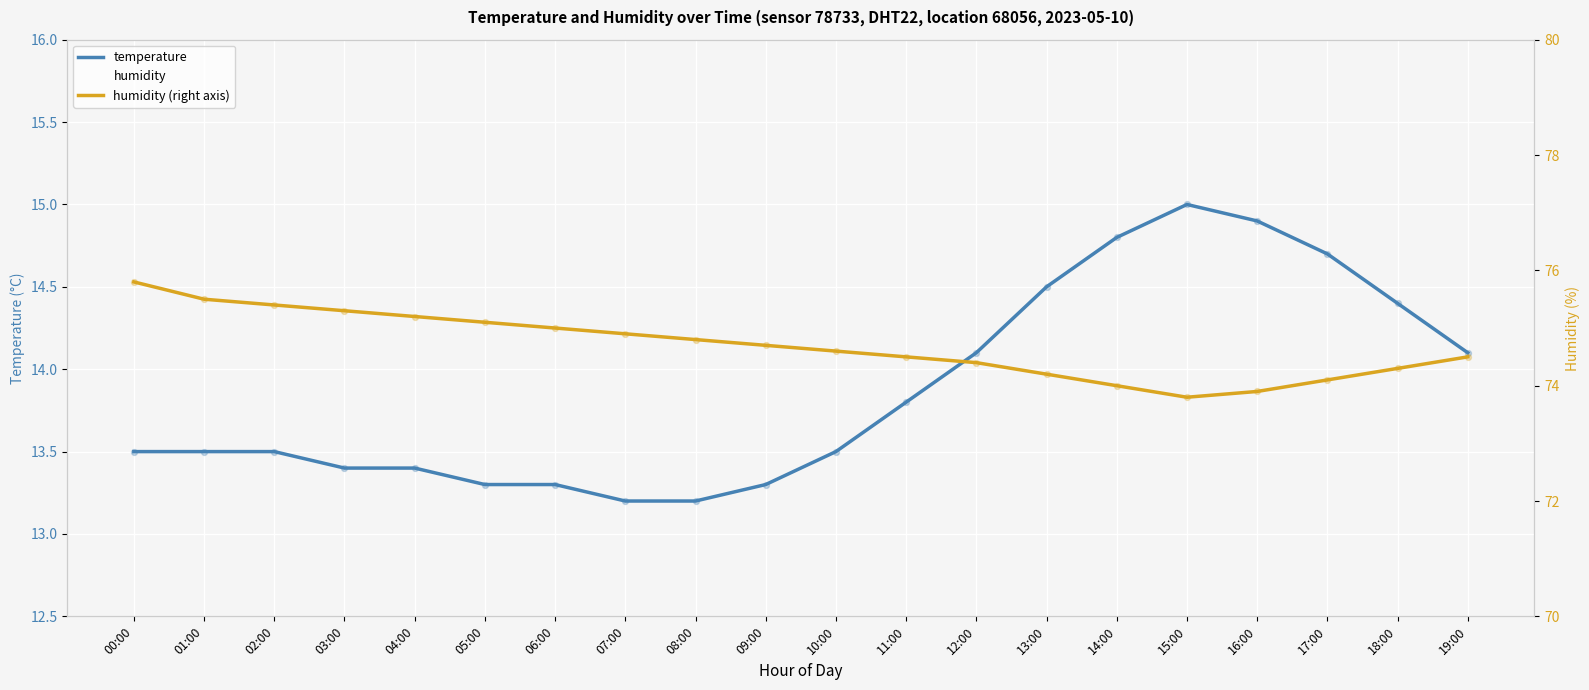

What is the total value across all series at 16:00?

162.7